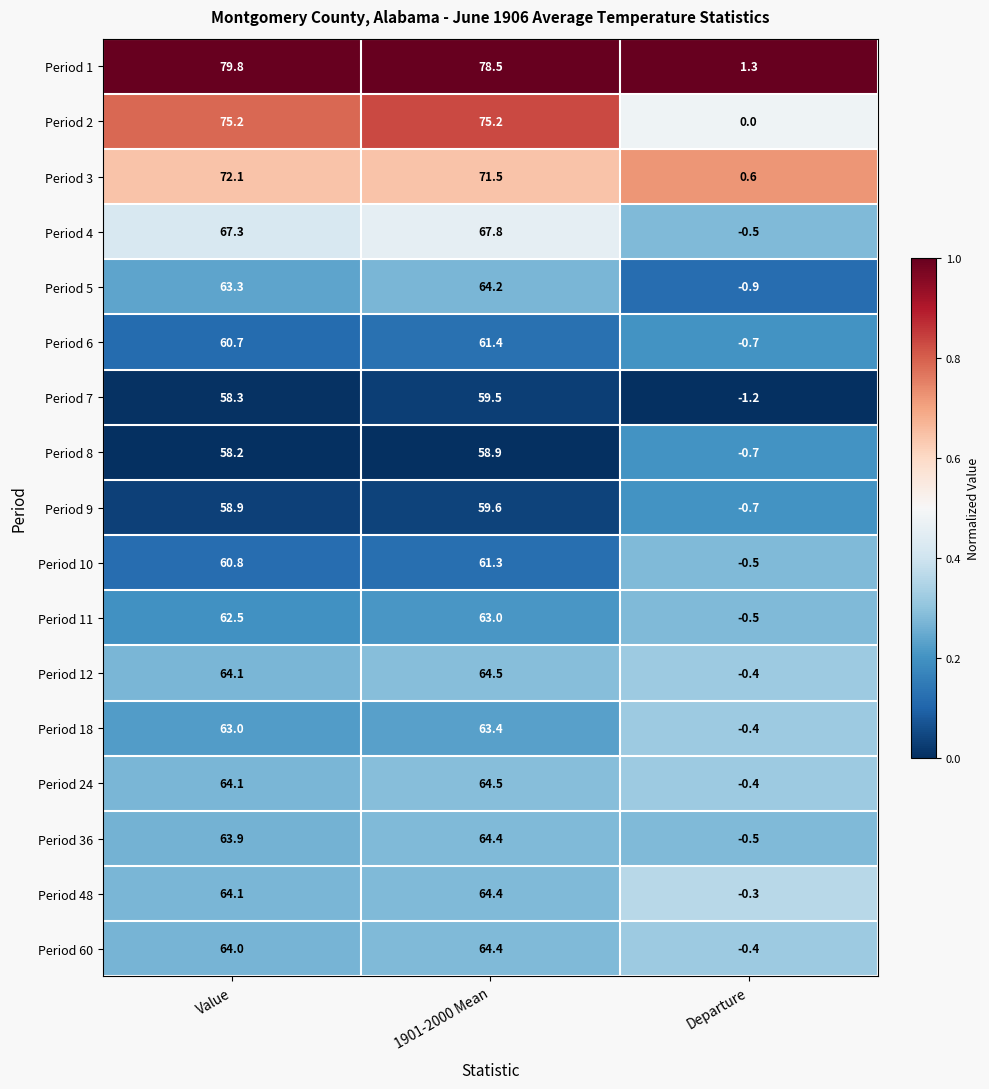

At which label does Period 9 first exceed 58?

Value